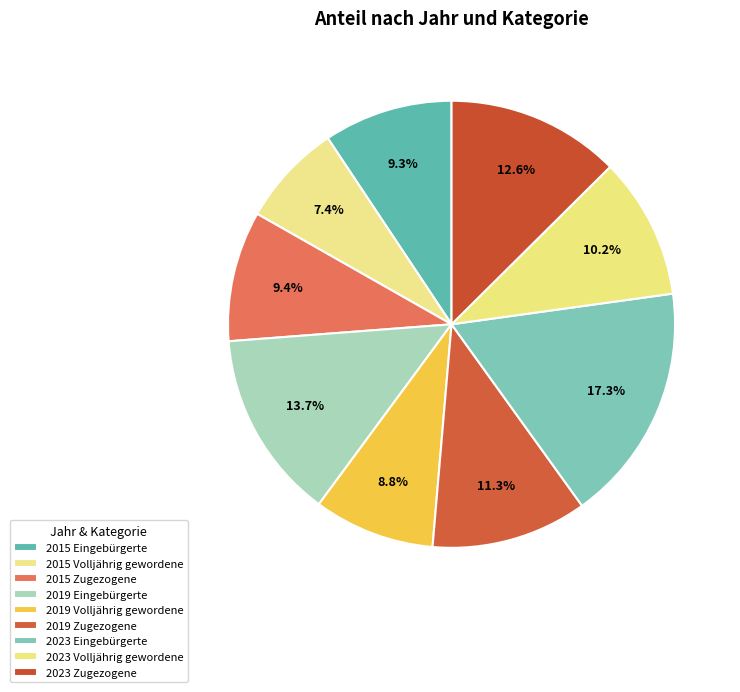

The 2015 Volljährig gewordene slice represents 1% of the pie. True or false?

False